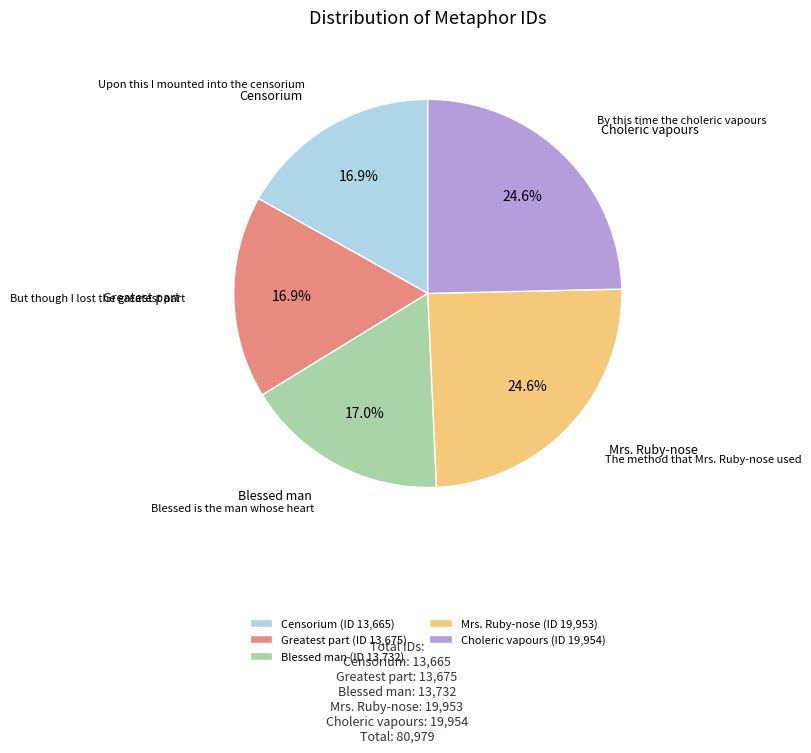

To the nearest percent, what is the average slice percentage?

20%